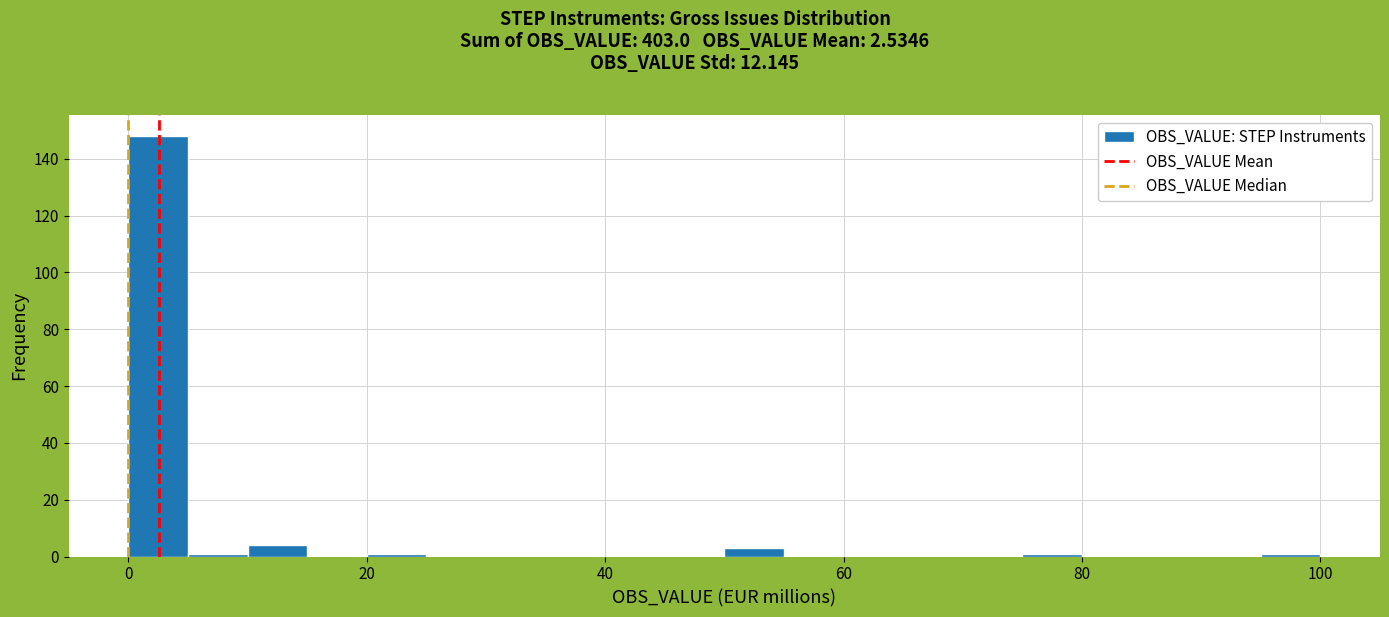

Read against the x-axis, roughly where is the centre of the tallest bar?

2